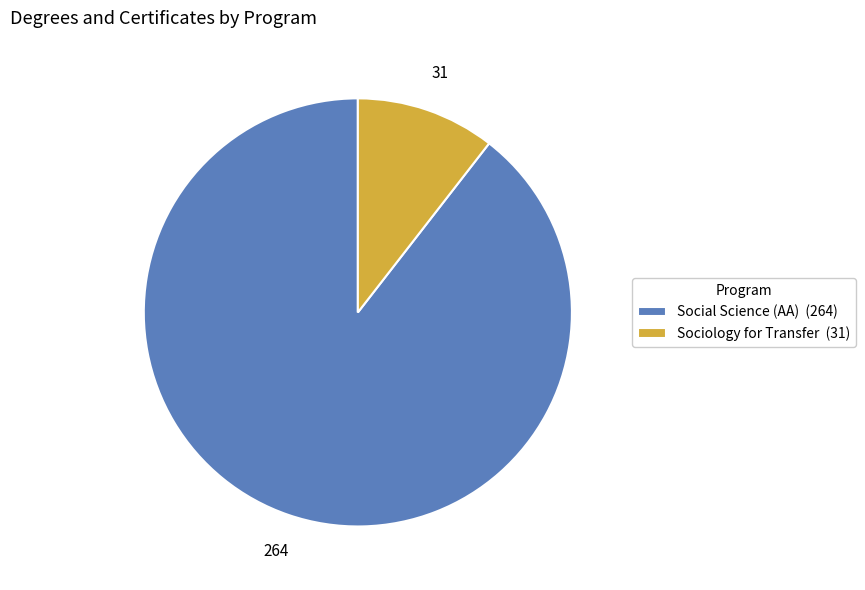

True or false: Social Science (AA) (264) accounts for 89% of the total.

True